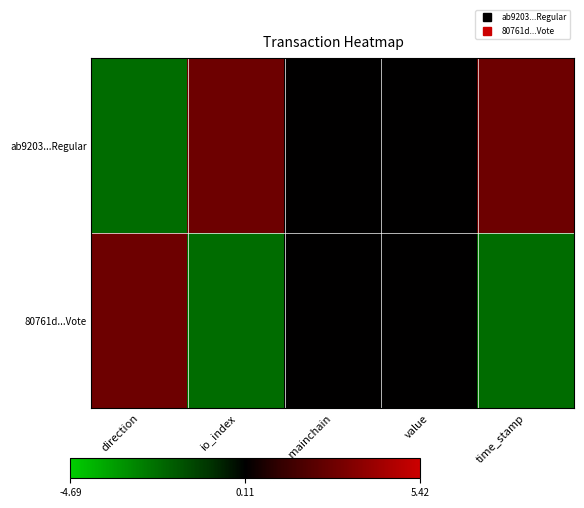

At which category is the sum across all series the highest?

direction